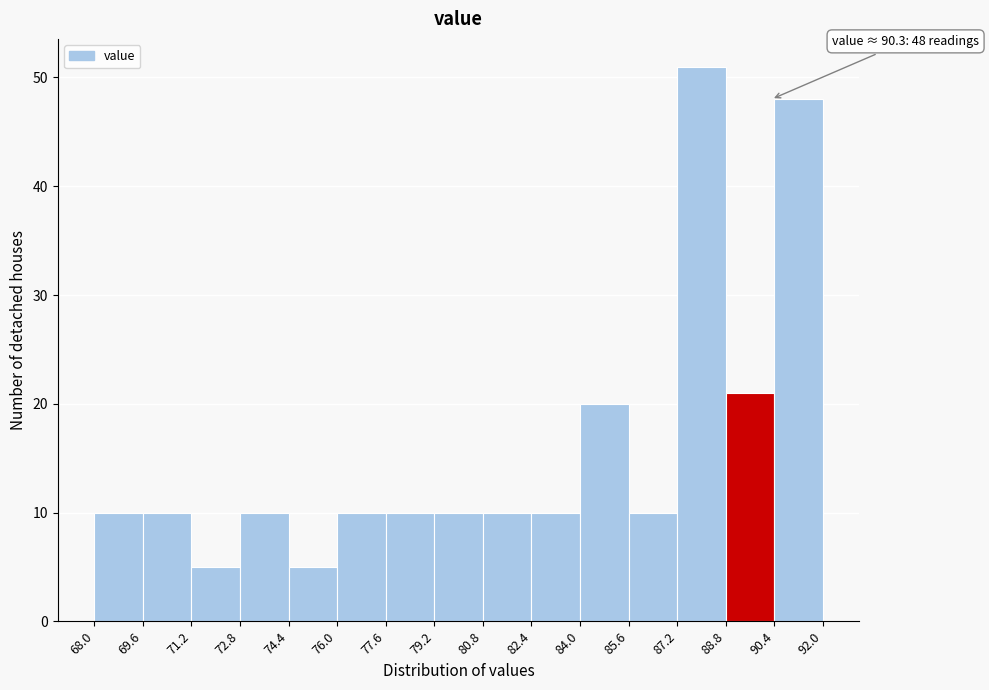

Which range on the x-axis has the tallest bar?

87.2 to 88.8